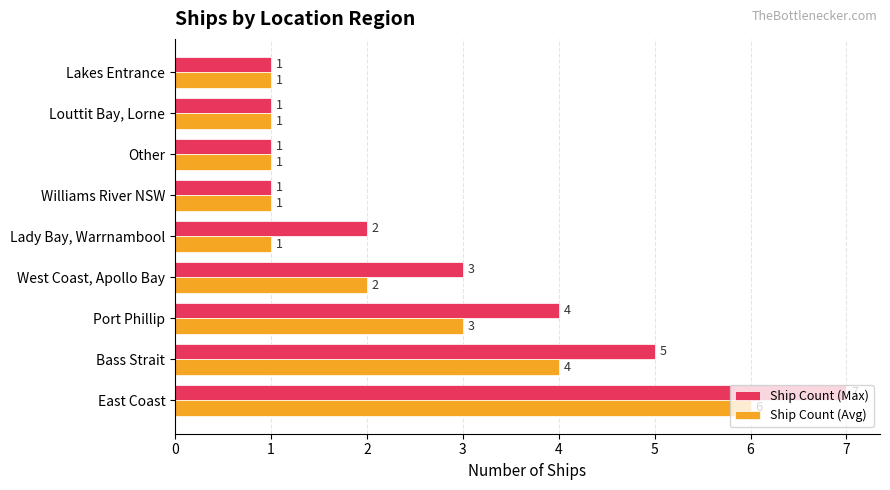

At which label does Ship Count (Avg) reach its peak?

East Coast